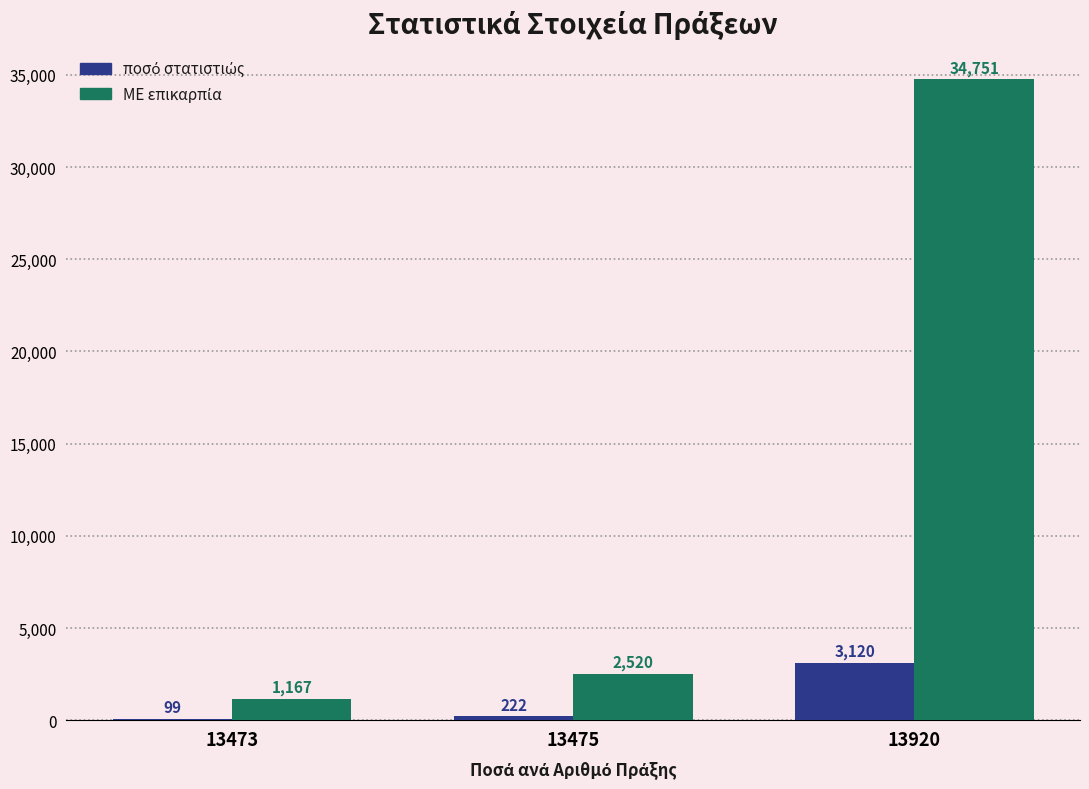

How many groups of bars are there?

3